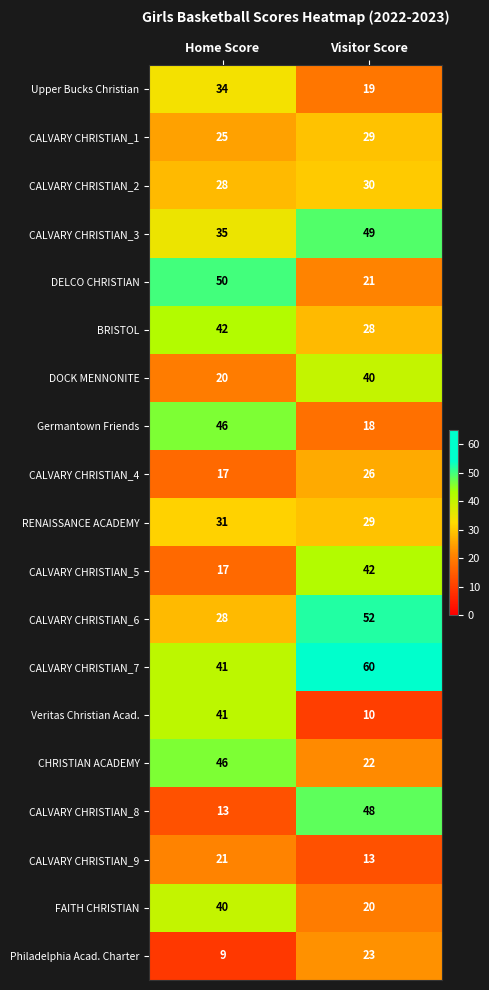

The DOCK MENNONITE series shows 20 at Home Score. True or false?

True